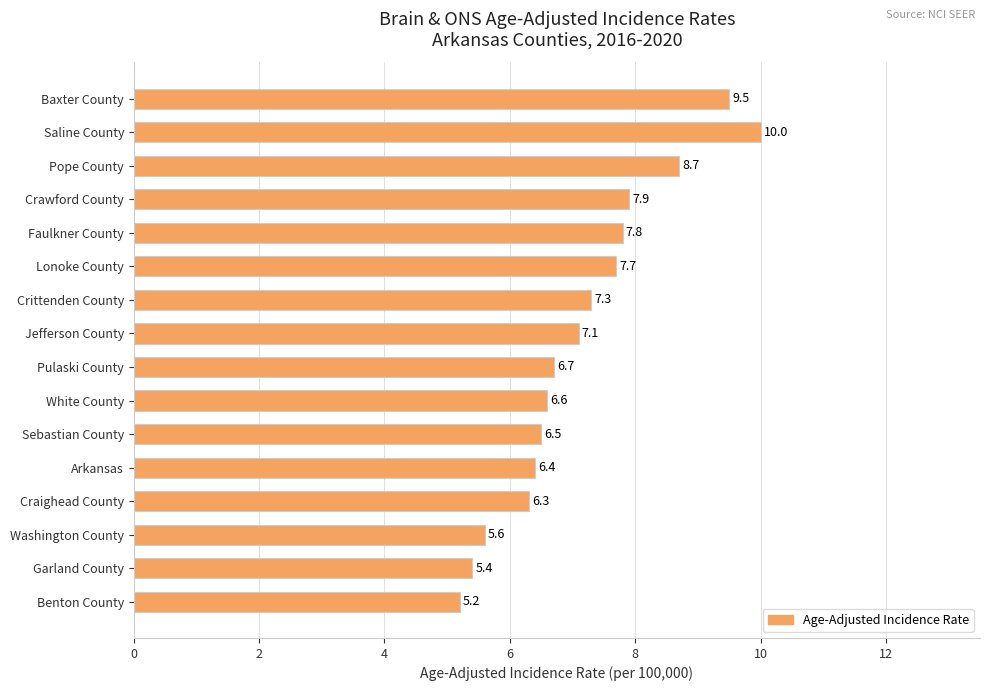

List the labels in order of value, largest first.

Saline County, Baxter County, Pope County, Crawford County, Faulkner County, Lonoke County, Crittenden County, Jefferson County, Pulaski County, White County, Sebastian County, Arkansas, Craighead County, Washington County, Garland County, Benton County